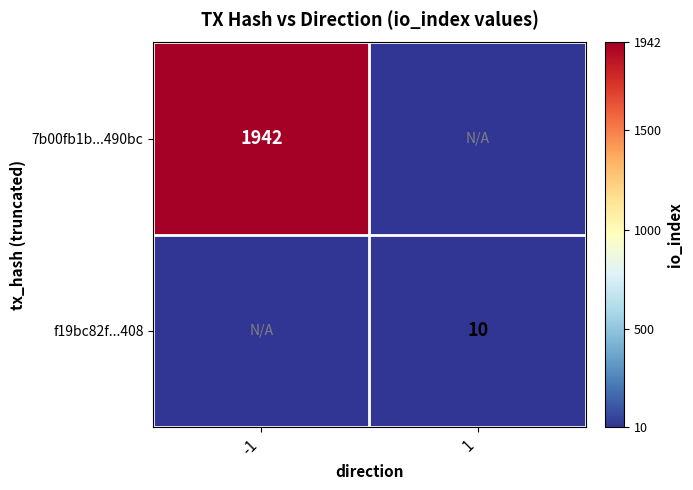

Is it true that f19bc82f...408 equals 16 at 1?

False